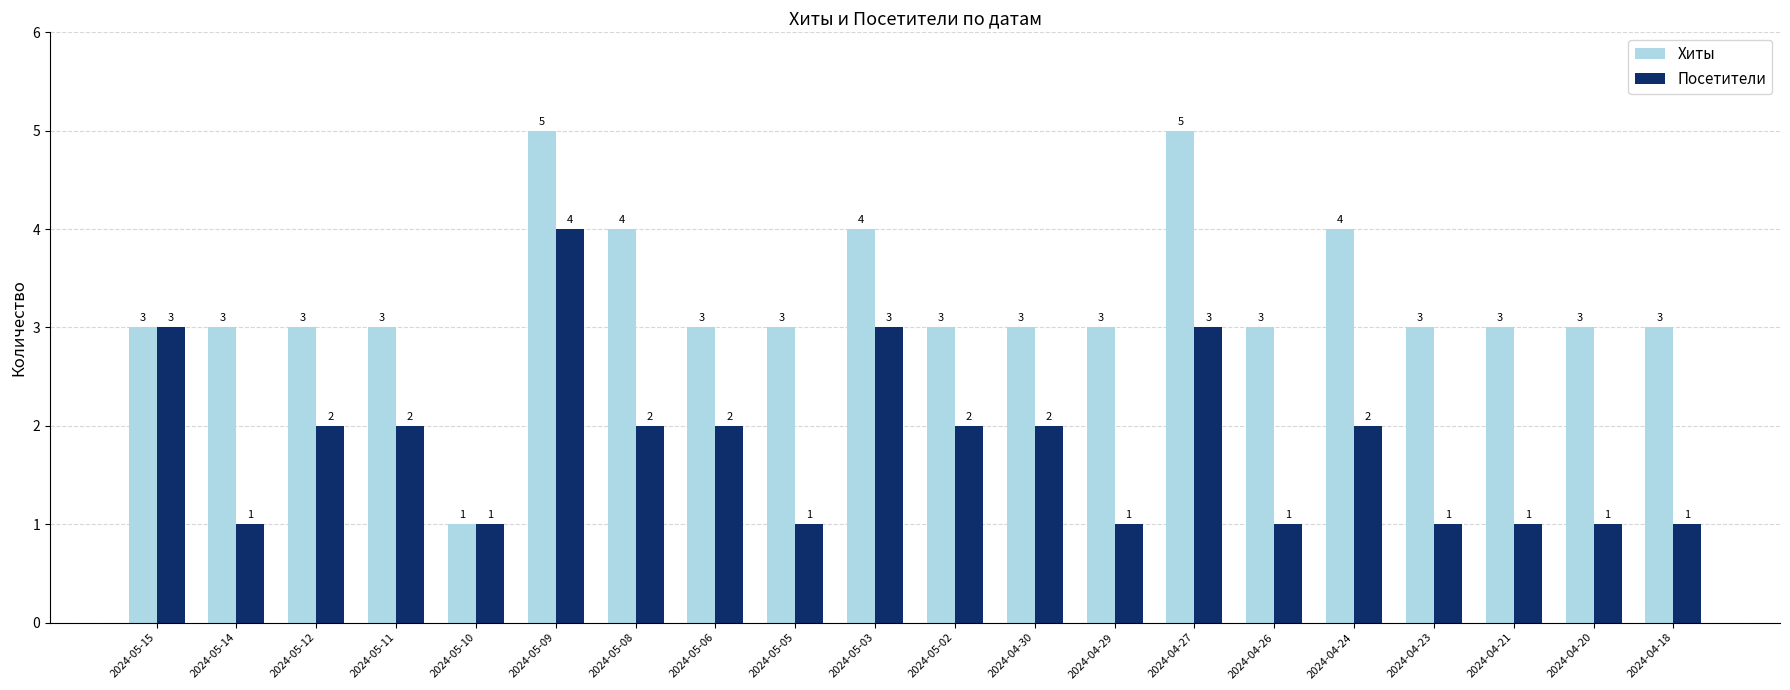

What is the sum of all Посетители values?

36